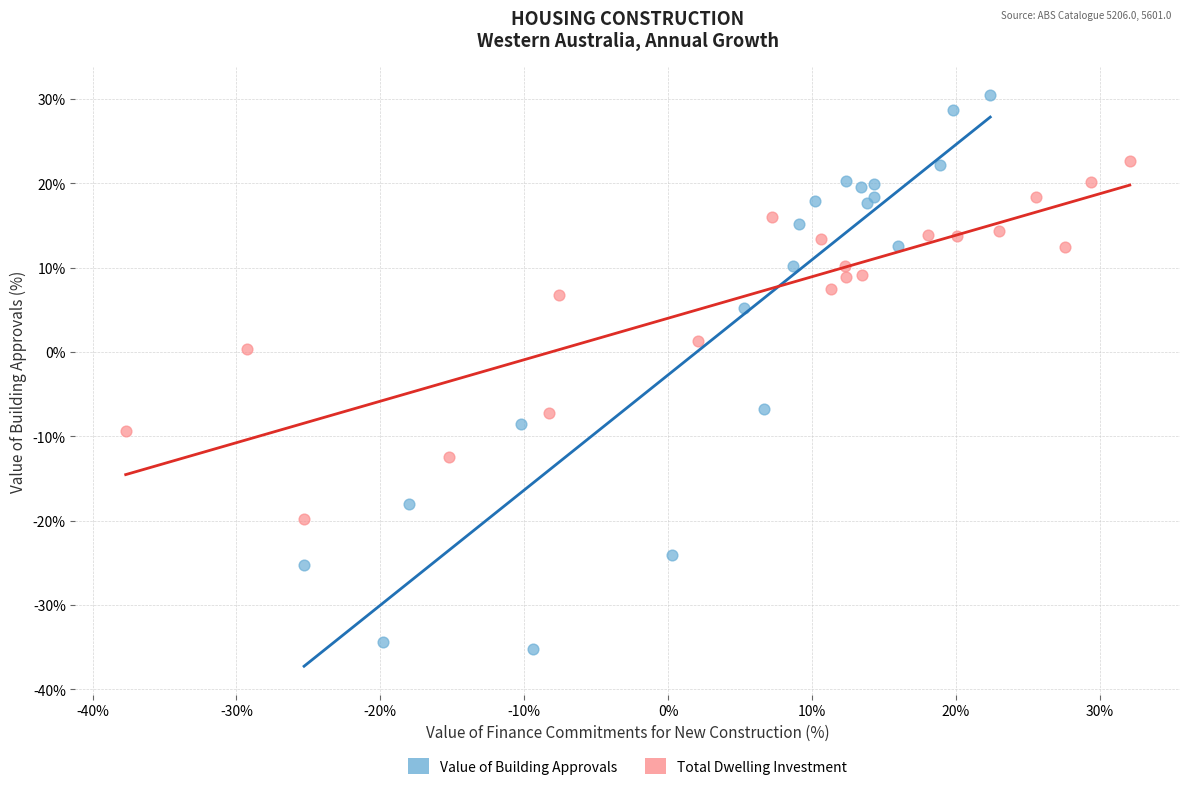

Which series has the largest Y range (max minus min)?

Value of Building Approvals